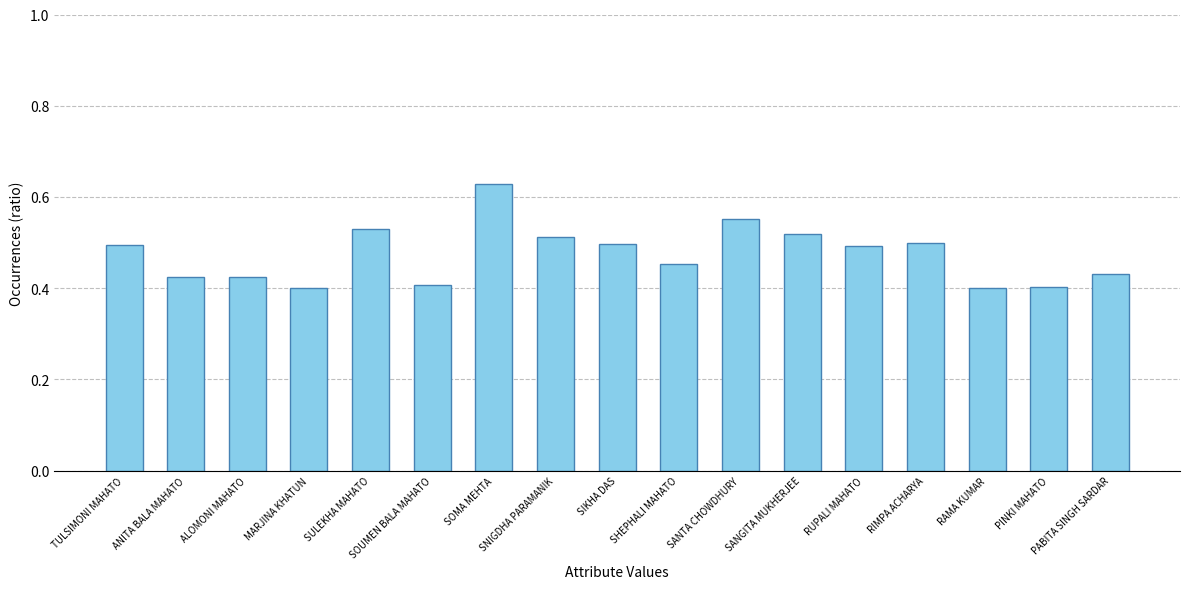

Are the bars grouped side by side (vs. stacked)?

No